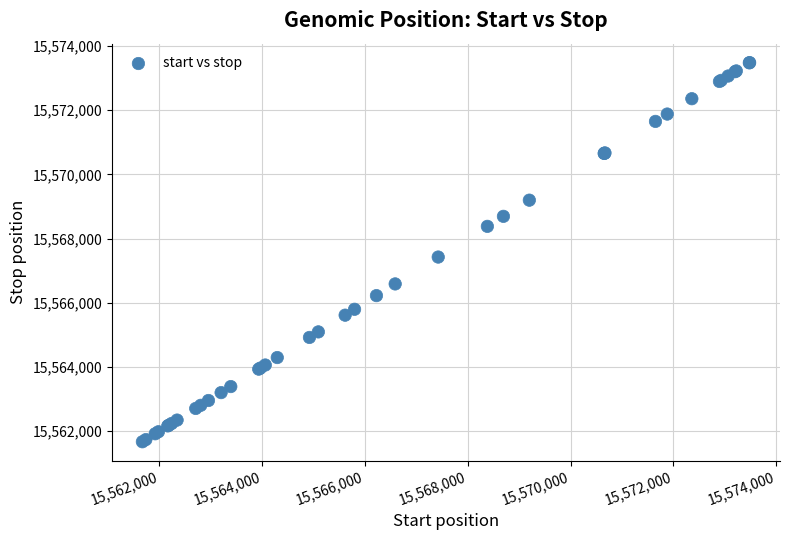

What Y value in the scatter plot is closest to 15567578?

15567427